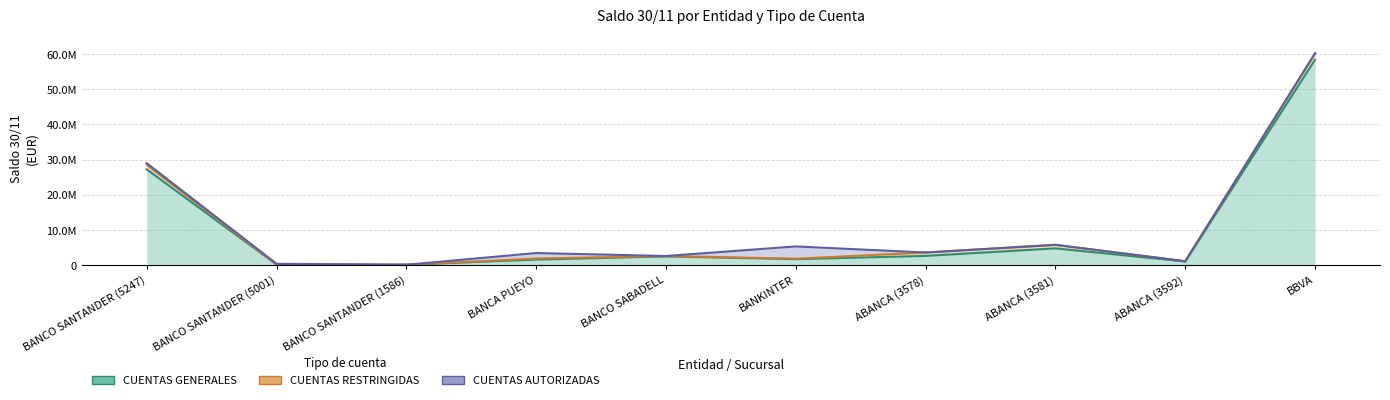

At which category is the sum across all series the highest?

BBVA